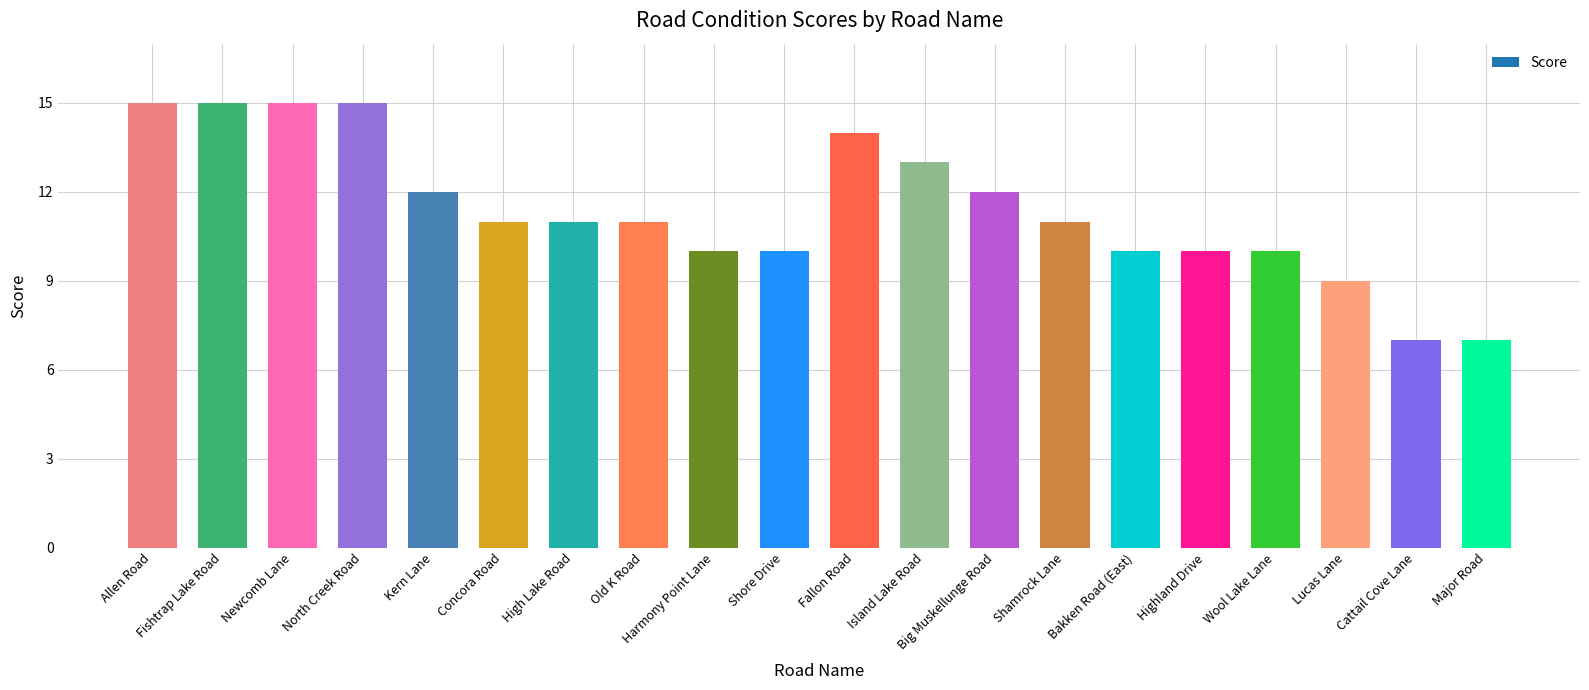

How many series are shown in this chart?

1